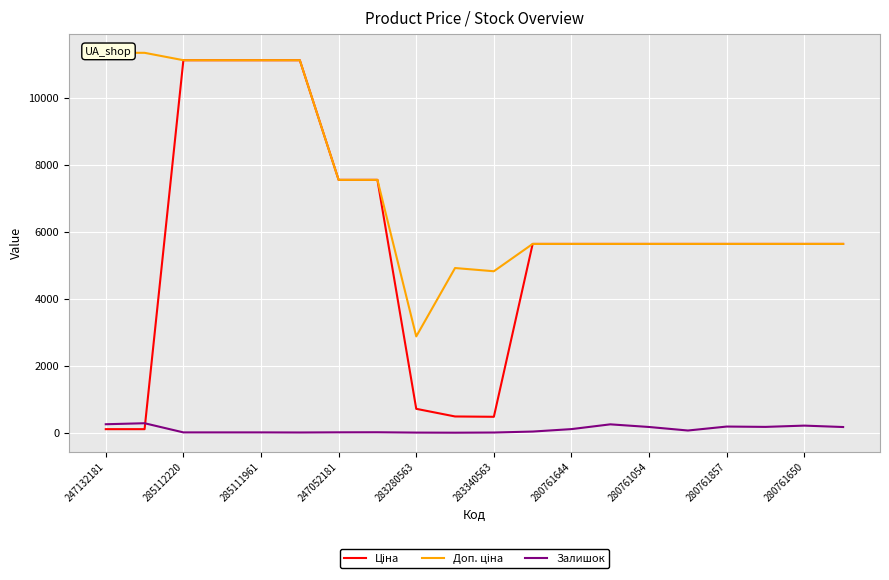

At which label does Ціна reach its minimum?

247132181